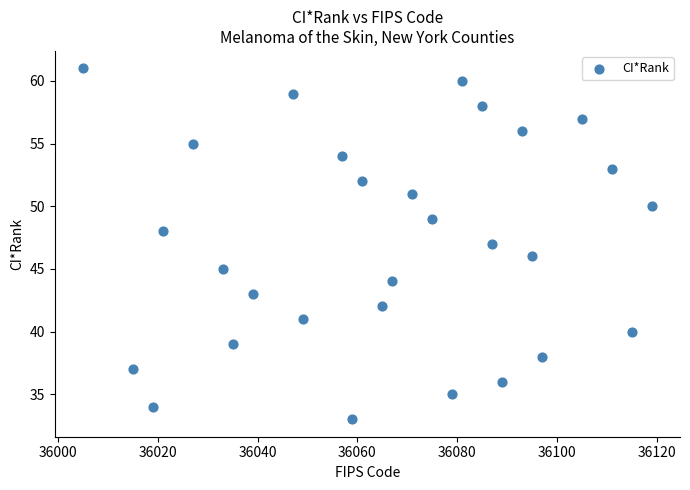

What is the range of X values (max minus min)?

114